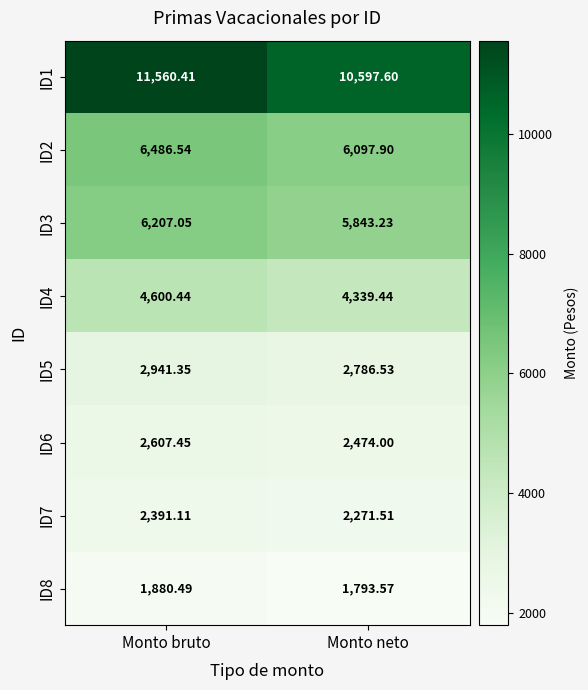

Where does the ID6 series first go above 2607?

Monto bruto